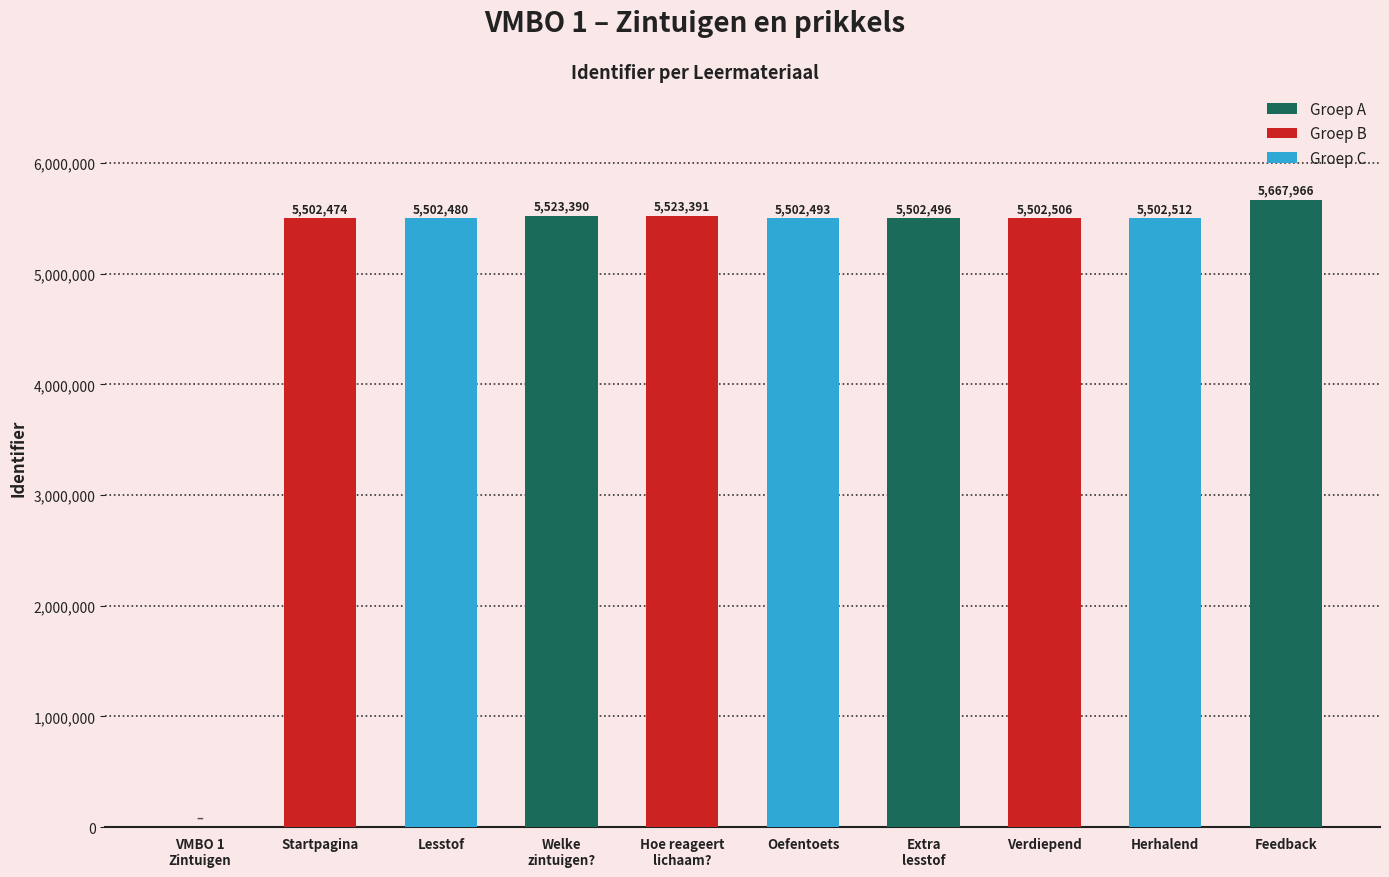

Reading right to left, what are all the values shown in this chart?

Feedback=5667966	Herhalend=5502512	Verdiepend=5502506	Extra
lesstof=5502496	Oefentoets=5502493	Hoe reageert
lichaam?=5523391	Welke
zintuigen?=5523390	Lesstof=5502480	Startpagina=5502474	VMBO 1
Zintuigen=0